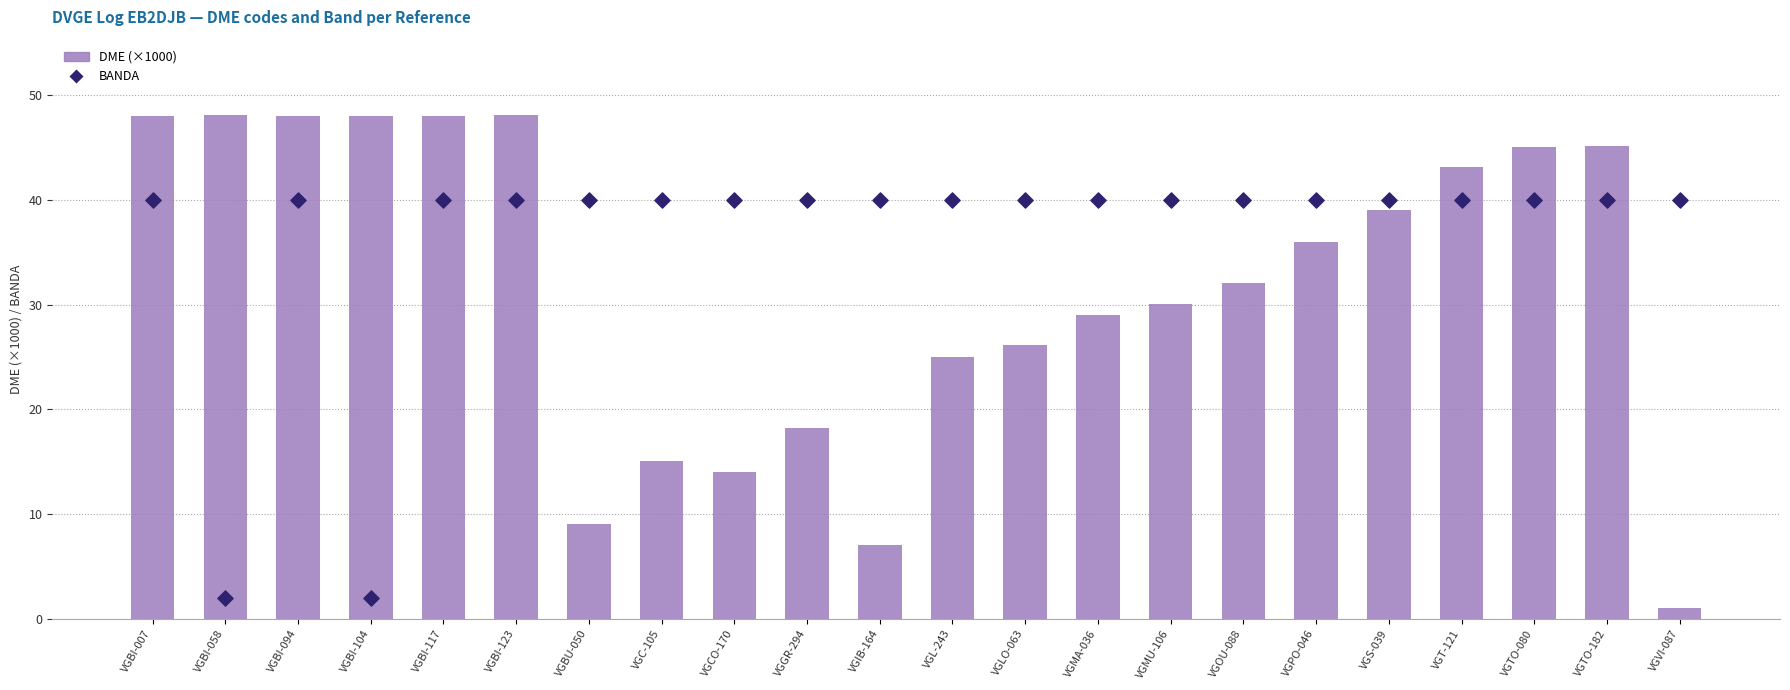

What is the total value across all series at VGVI-087?

41.0